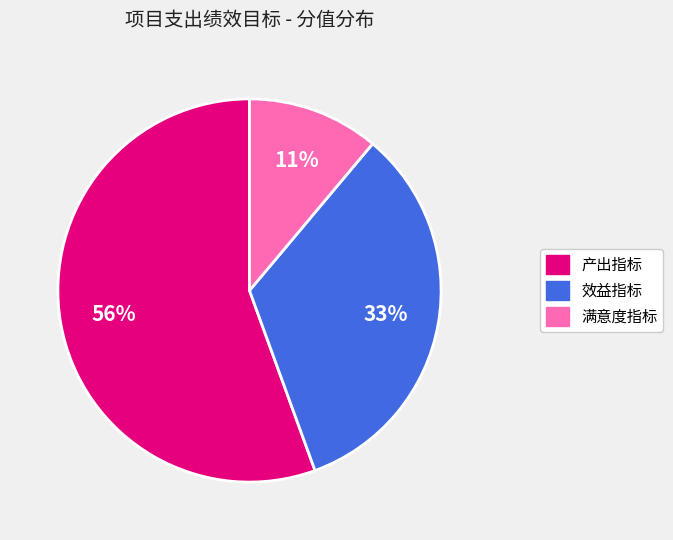

To the nearest percent, what is the combined percentage of 效益指标 and 满意度指标?

44%